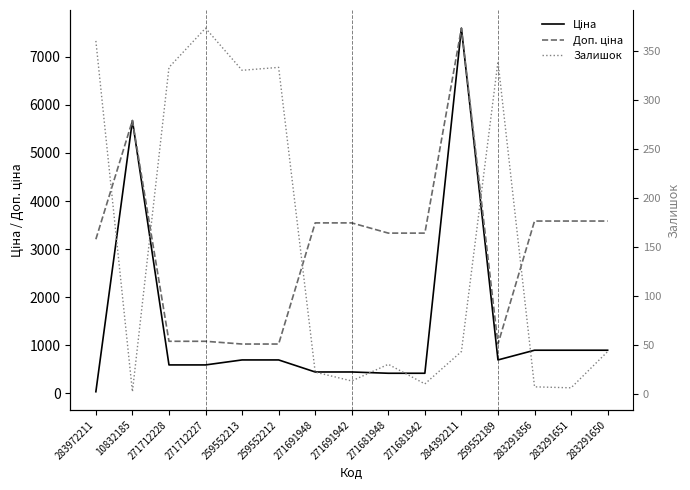

What is the approximate value of Залишок at 271691942?

13.0